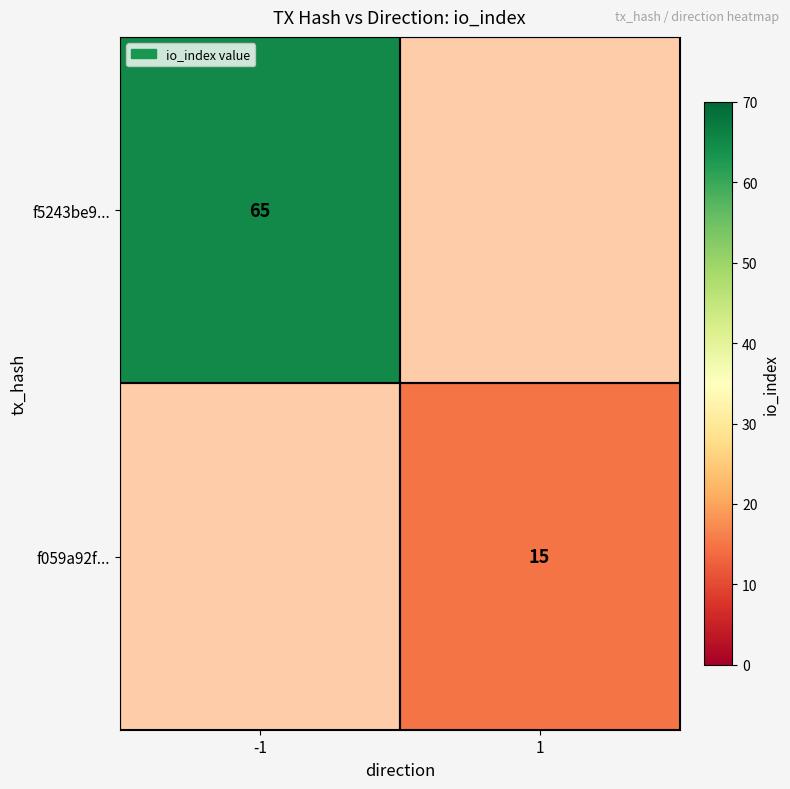

The f059a92f... series shows 9 at 1. True or false?

False